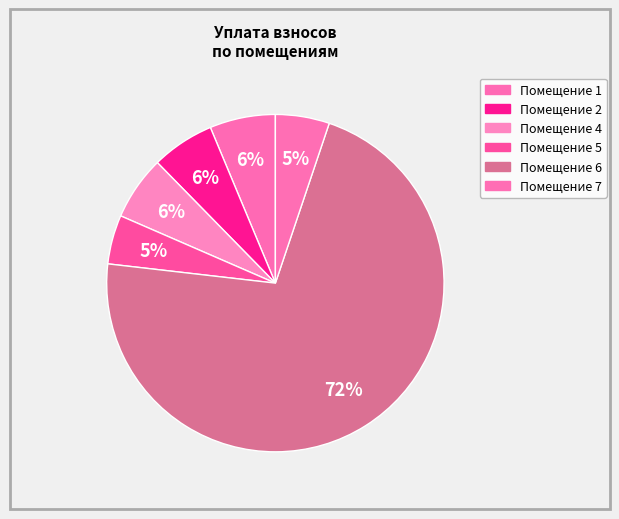

How many slices are in this pie chart?

6